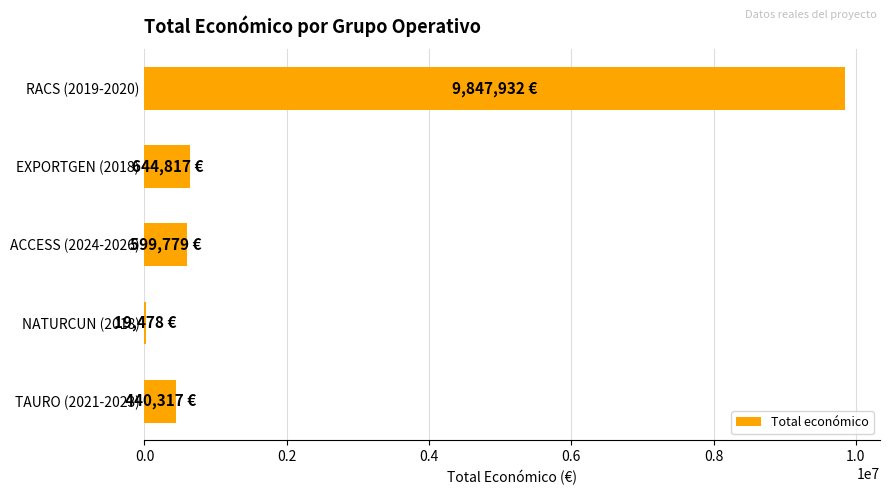

Count the number of data series in this chart.

1